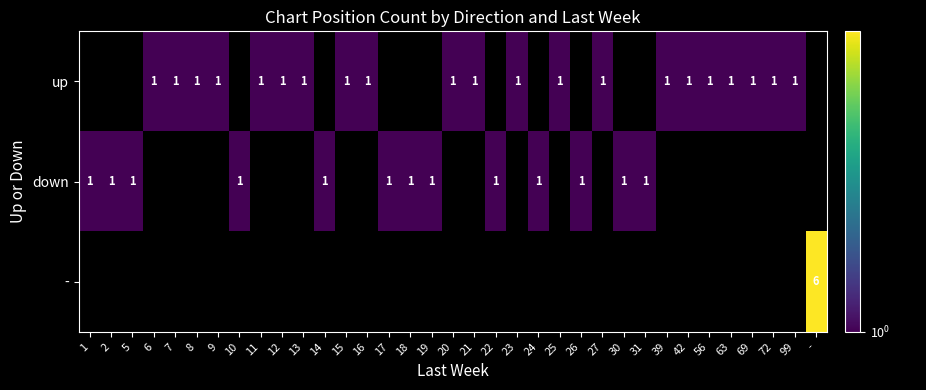

Is it true that up equals 1 at 11?

True